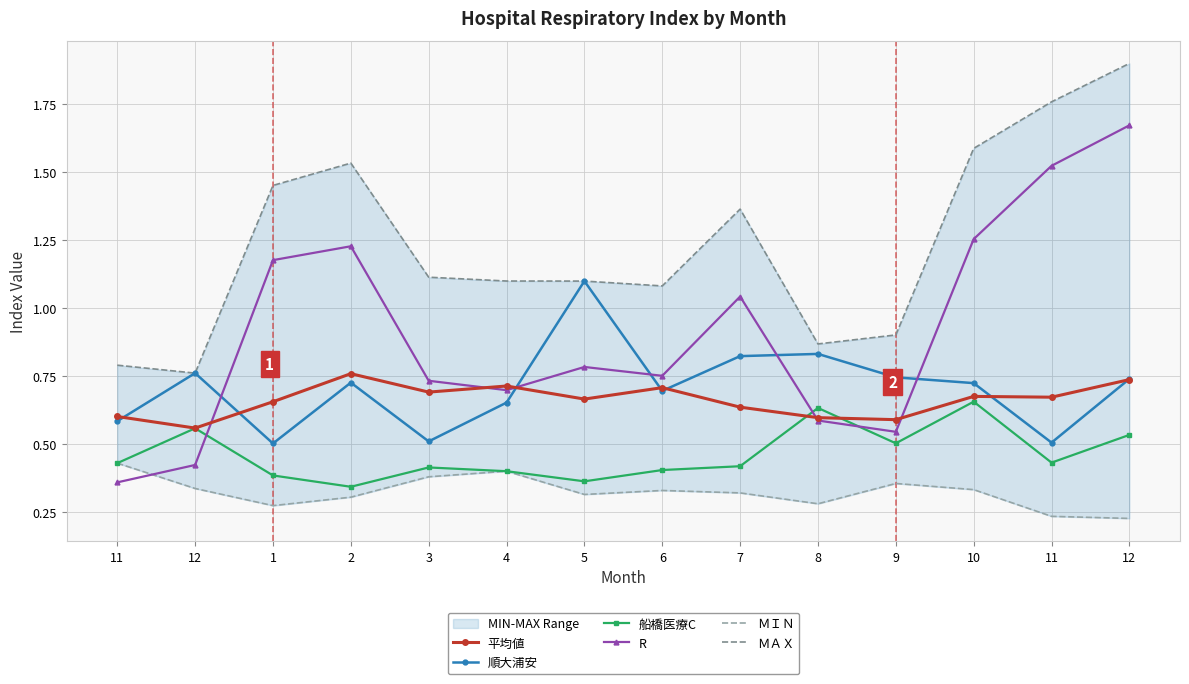

At which category does R reach its first local peak?

2